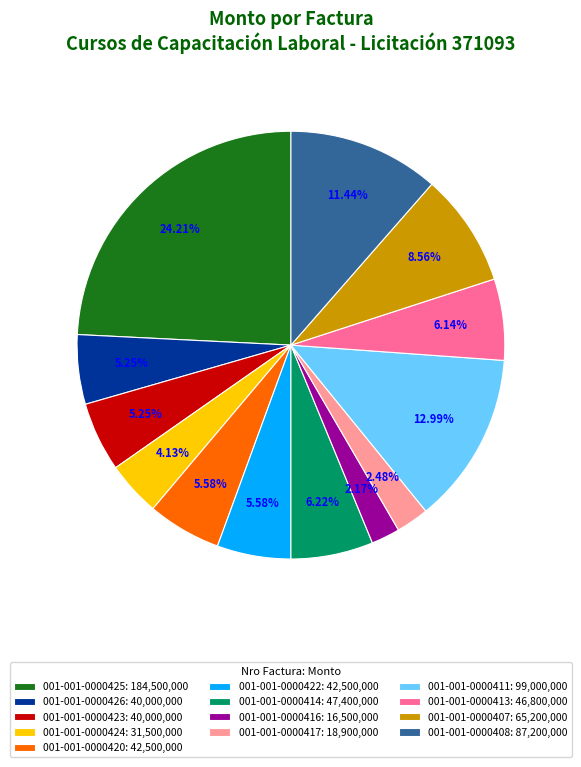

Combined, do 001-001-0000423 and 001-001-0000425 account for over 50%?

No